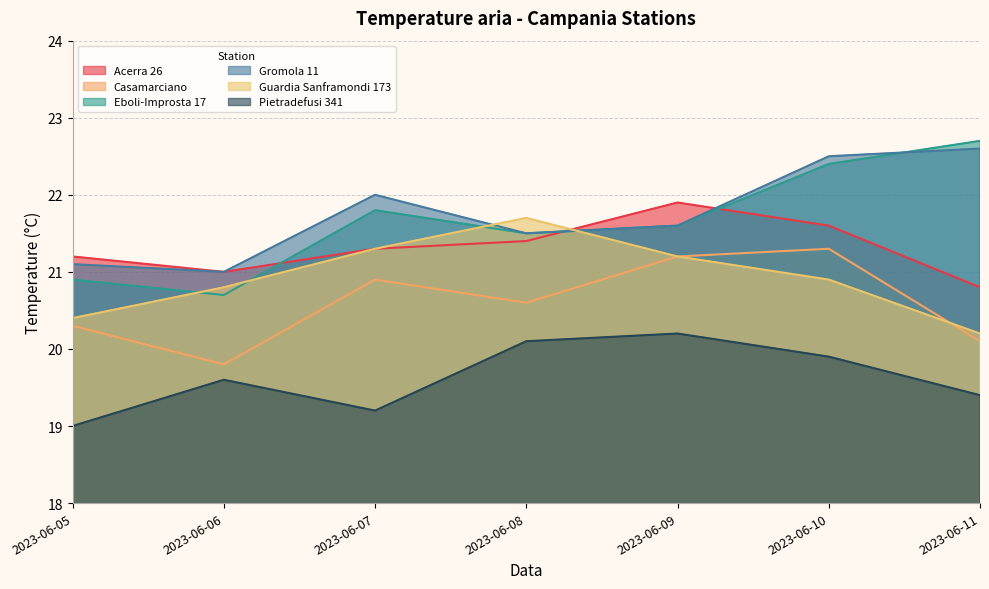

At which category does the chart reach its peak across all series?

2023-06-11